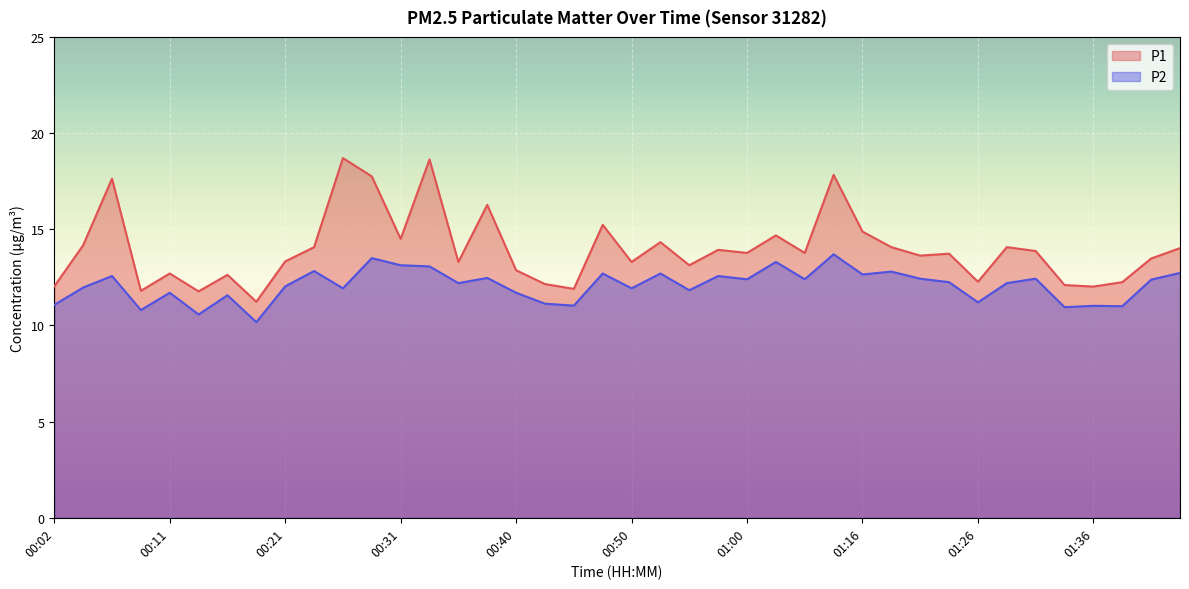

What is the average value of the P1 series?

13.9